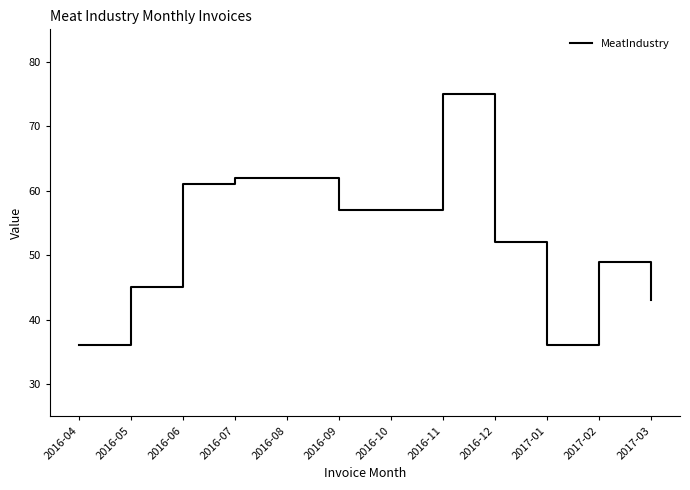

At which category does the chart reach its peak across all series?

2016-11